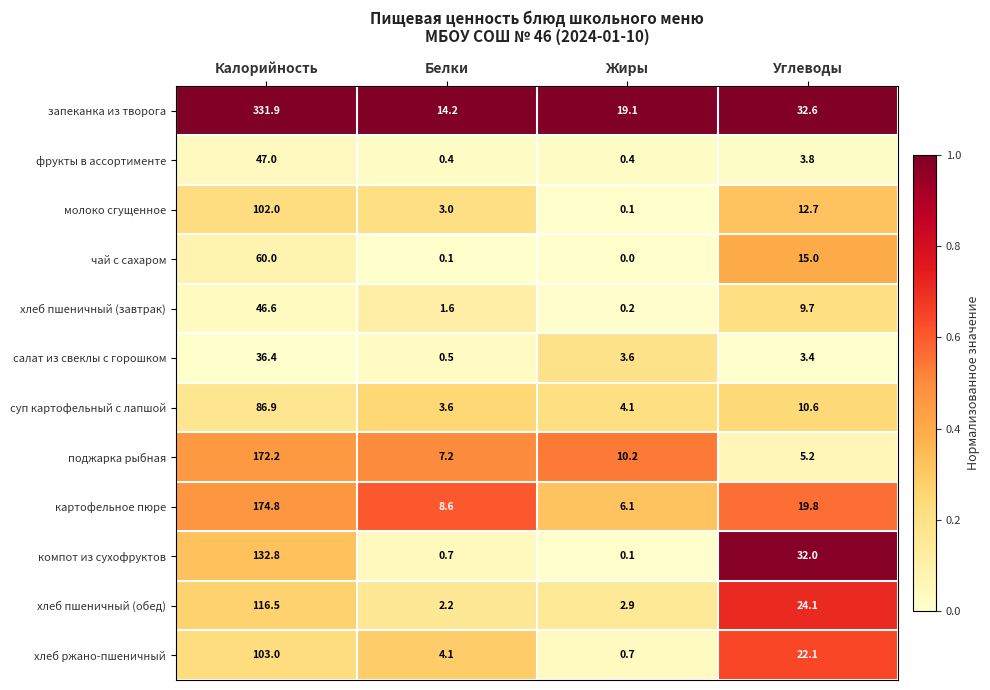

Which series has the widest spread of values?

запеканка из творога